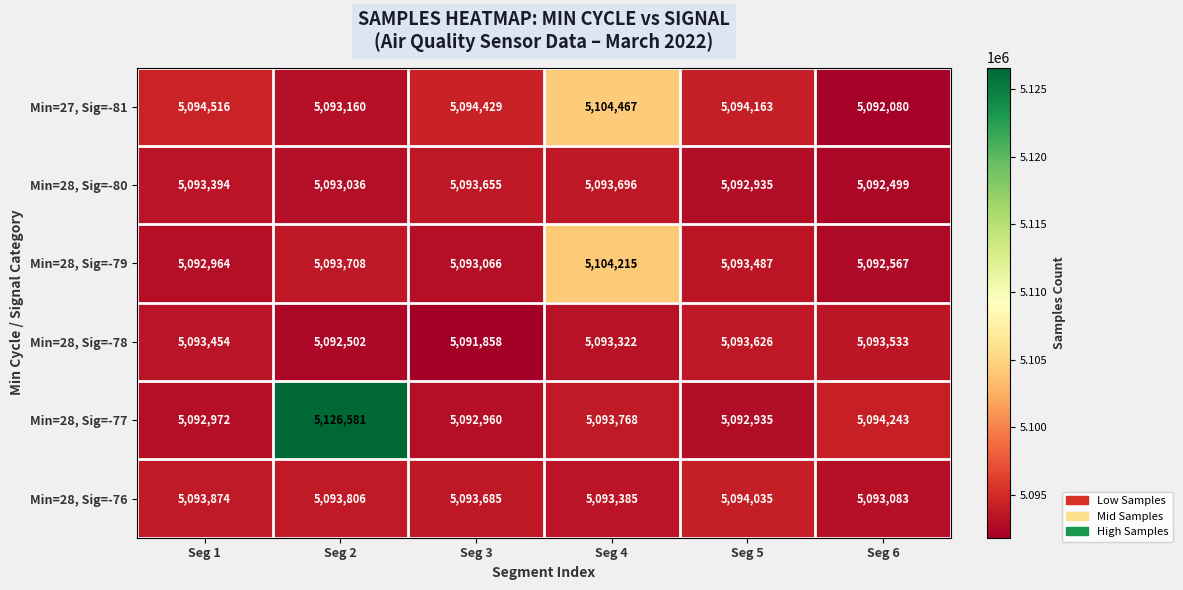

What is the difference between the Min=28, Sig=-76 values at Seg 4 and Seg 5?

650